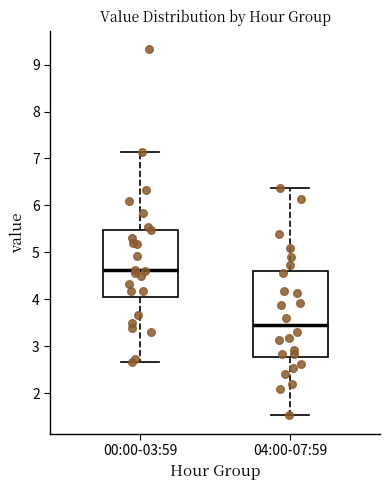

Reading left to right, transcribe this box plot: for each box, give where its median line is, the range the box spans, and where its two whiskers end, as read against the y-axis. The values are not printed on the chart, so give them approximately, as read against the axis.

00:00-03:59: median 4.6, box 4.0 to 5.5, whiskers 2.7 to 7.1
04:00-07:59: median 3.5, box 2.8 to 4.6, whiskers 1.5 to 6.4